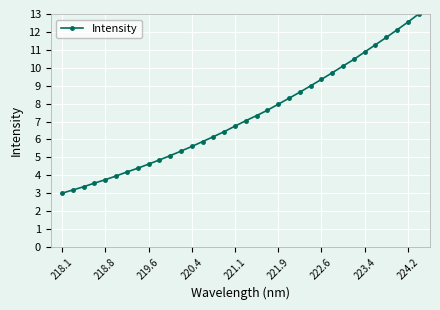

What is the difference between the second highest and minimum values?

9.5